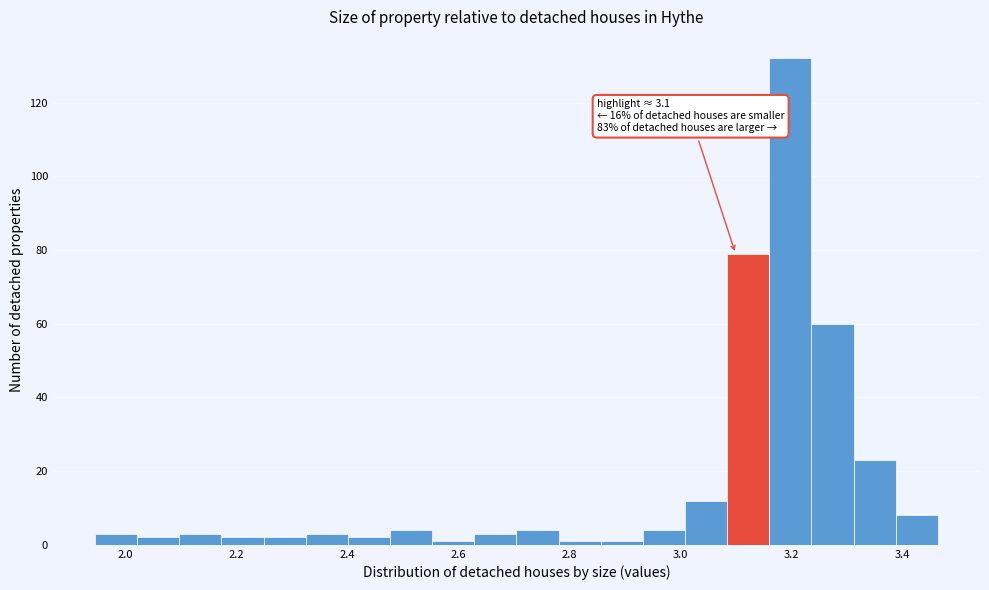

Around what value on the x-axis is the tallest bar? Give the approximate position of its centre, as read against the axis.

3.20